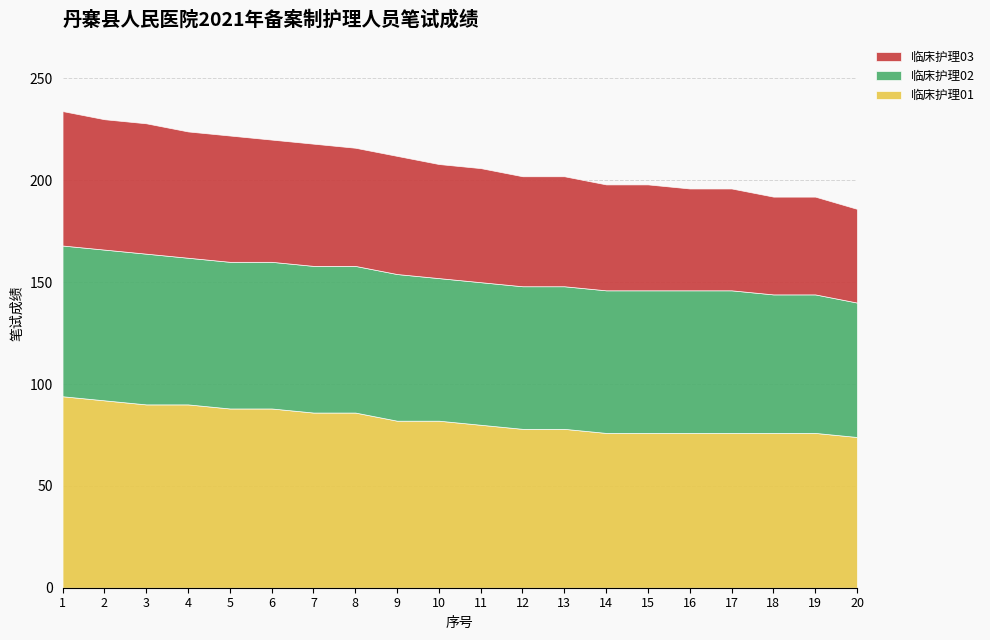

List the series in order of their overall mean, highest first.

临床护理01, 临床护理02, 临床护理03